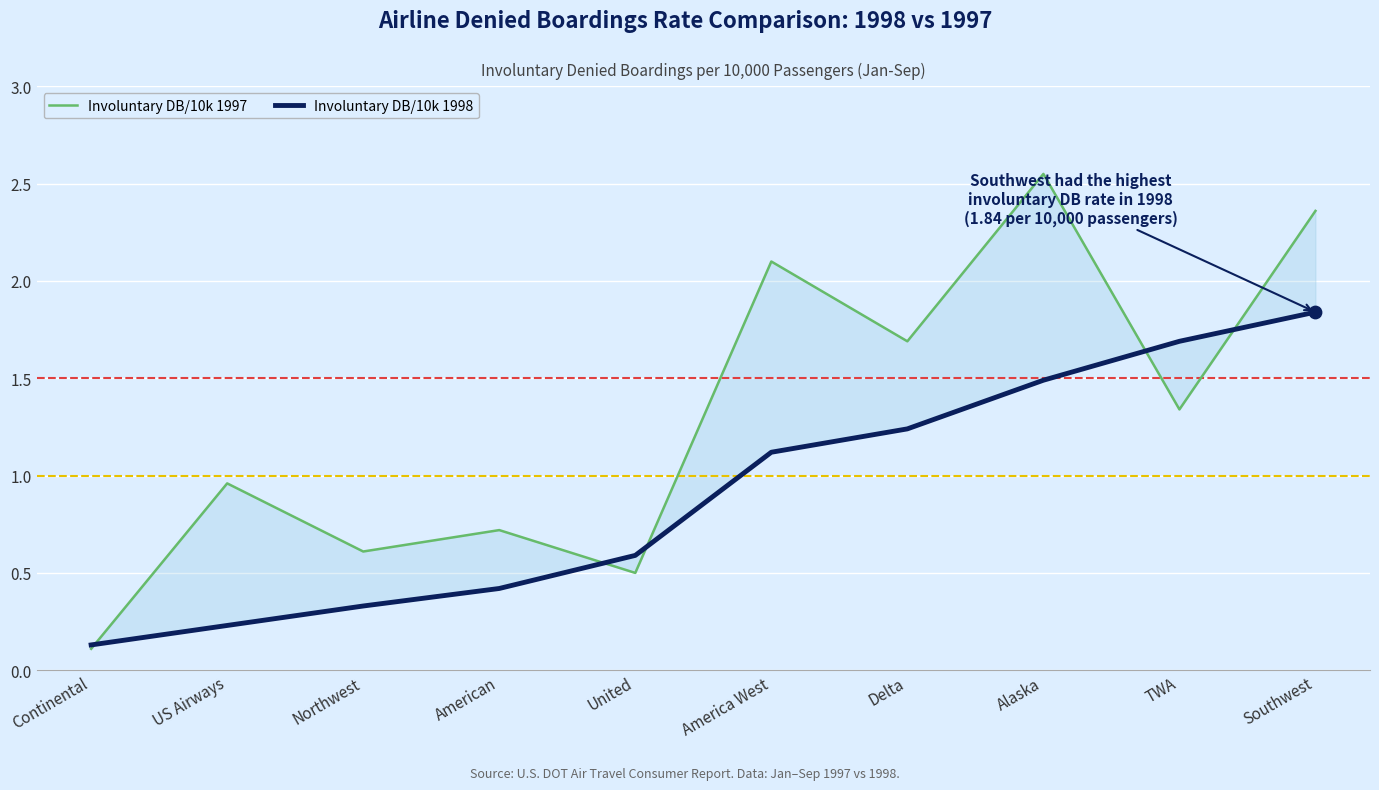

What are all the series names shown in the legend?

Involuntary DB/10k 1997, Involuntary DB/10k 1998